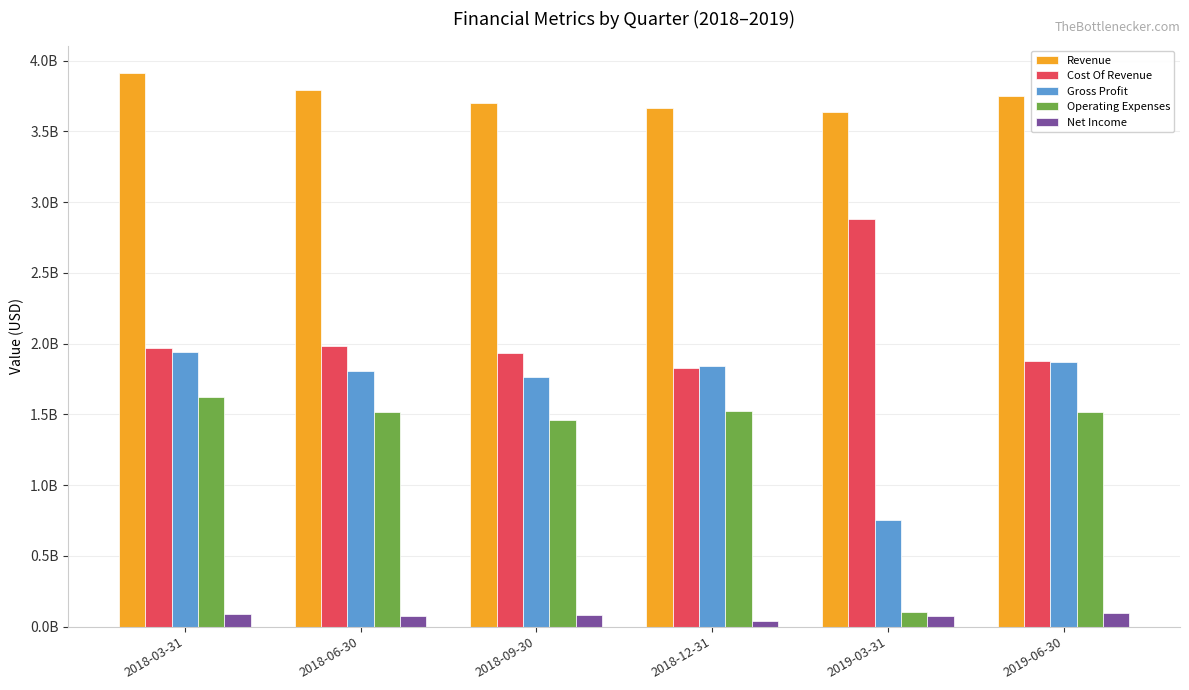

What are all the series names shown in the legend?

Revenue, Cost Of Revenue, Gross Profit, Operating Expenses, Net Income